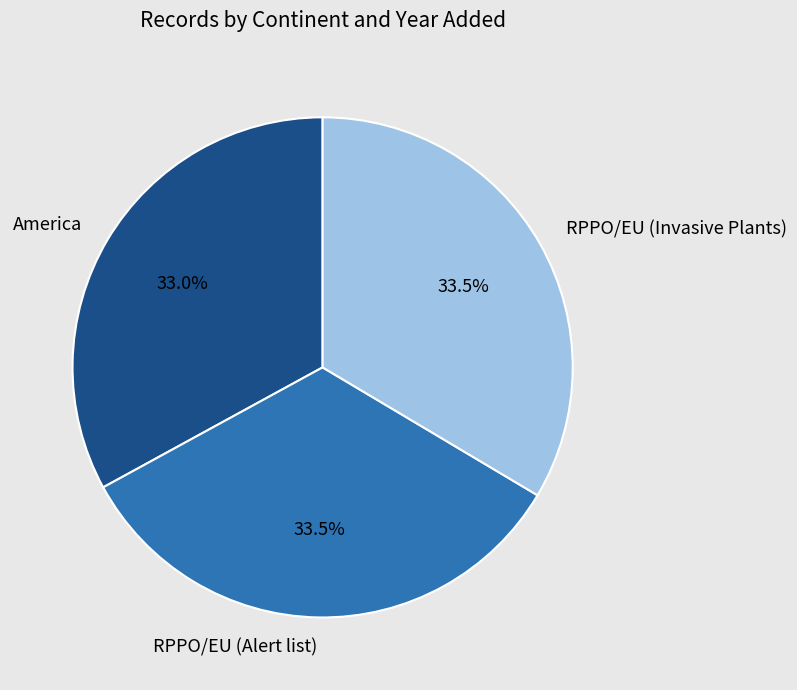

What portion of the pie excludes America?

67.0%